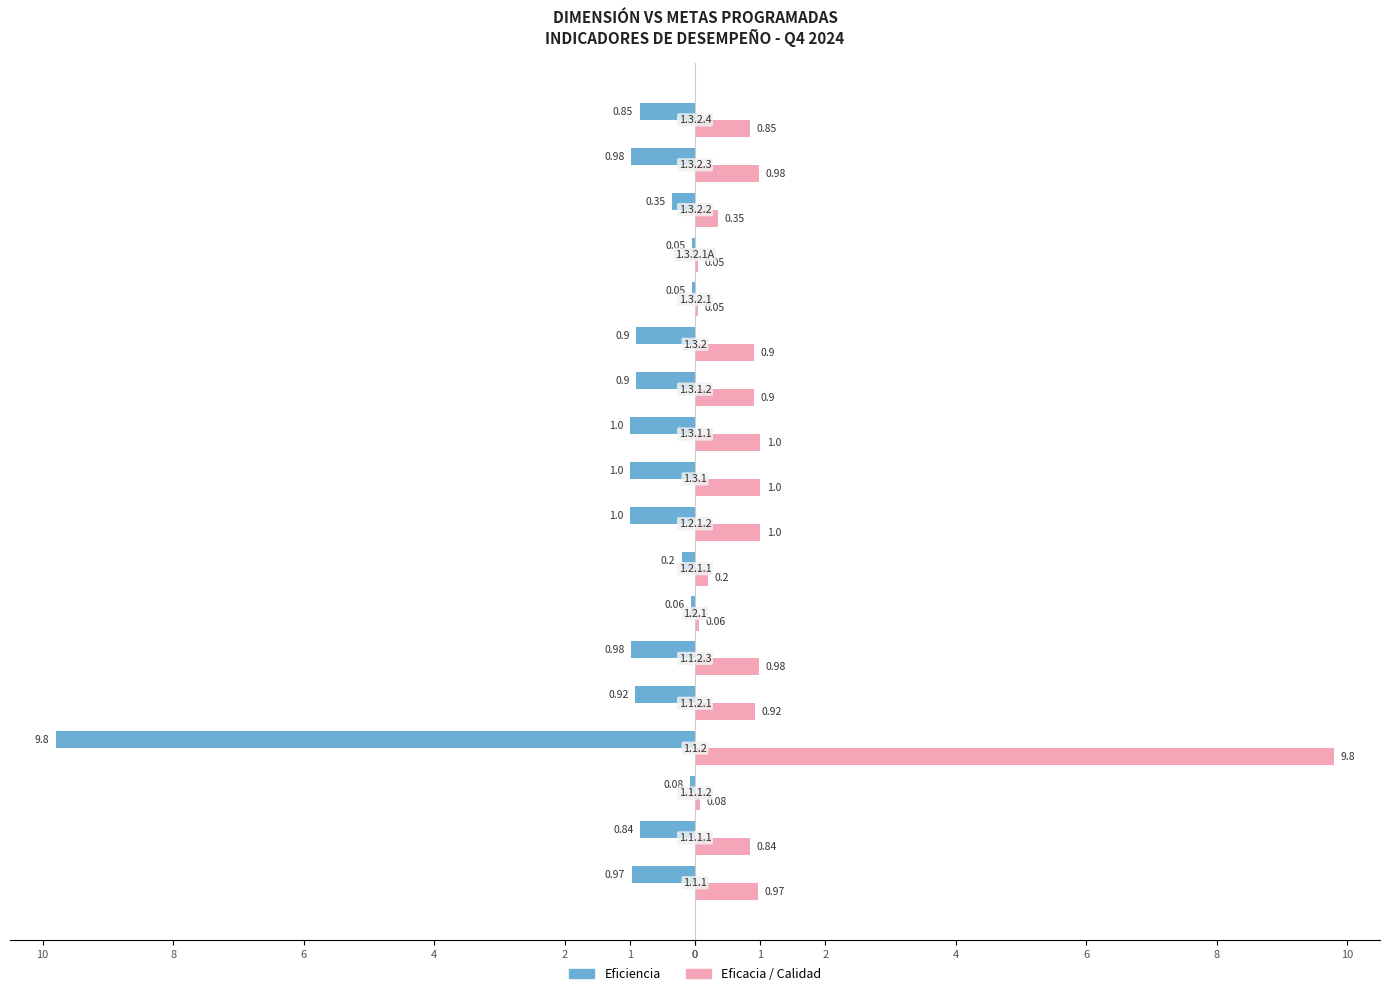

What are all the series names shown in the legend?

Eficiencia, Eficacia / Calidad